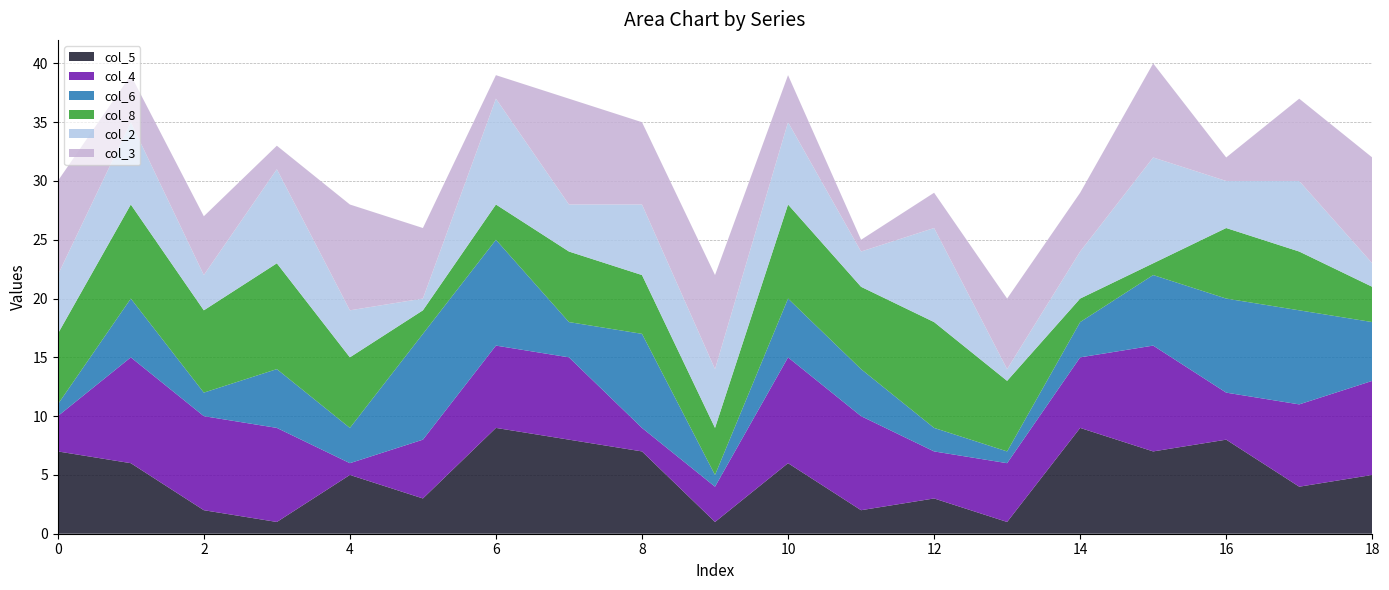

Reading left to right, transcribe all the data shown in this chart.

col_5: 2=7	7=6	8=2	1=1	4=5	5=3	3=9	8=8	1=7	9=1	2=6	6=2	7=3	4=1	5=9	3=7	8=8	1=4	18=5
col_4: 2=3	7=9	8=8	1=8	4=1	5=5	3=7	8=7	1=2	9=3	2=9	6=8	7=4	4=5	5=6	3=9	8=4	1=7	18=8
col_6: 2=1	7=5	8=2	1=5	4=3	5=9	3=9	8=3	1=8	9=1	2=5	6=4	7=2	4=1	5=3	3=6	8=8	1=8	18=5
col_8: 2=6	7=8	8=7	1=9	4=6	5=2	3=3	8=6	1=5	9=4	2=8	6=7	7=9	4=6	5=2	3=1	8=6	1=5	18=3
col_2: 2=5	7=7	8=3	1=8	4=4	5=1	3=9	8=4	1=6	9=5	2=7	6=3	7=8	4=1	5=4	3=9	8=4	1=6	18=2
col_3: 2=8	7=4	8=5	1=2	4=9	5=6	3=2	8=9	1=7	9=8	2=4	6=1	7=3	4=6	5=5	3=8	8=2	1=7	18=9